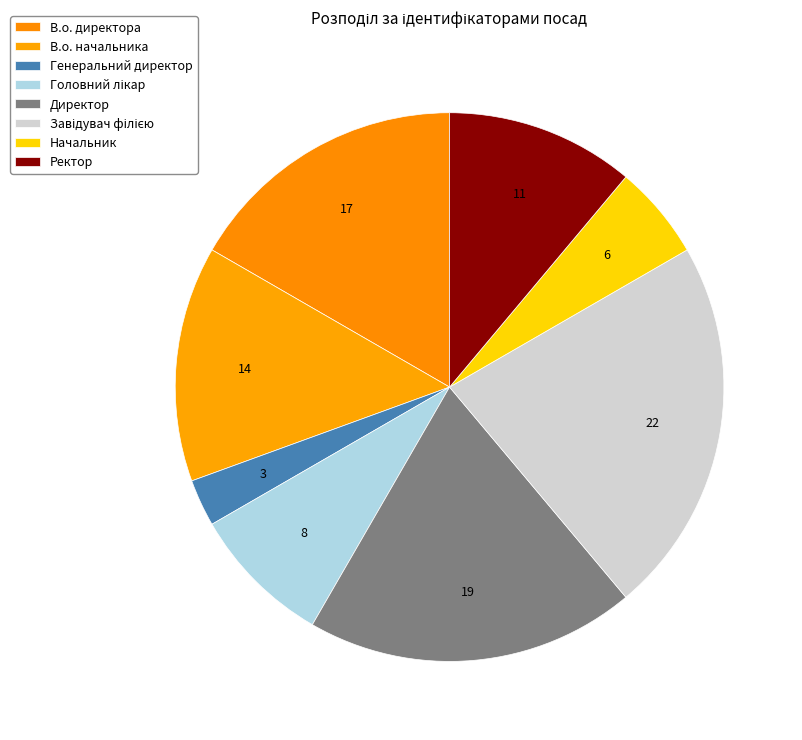

True or false: В.о. начальника accounts for 3% of the total.

False